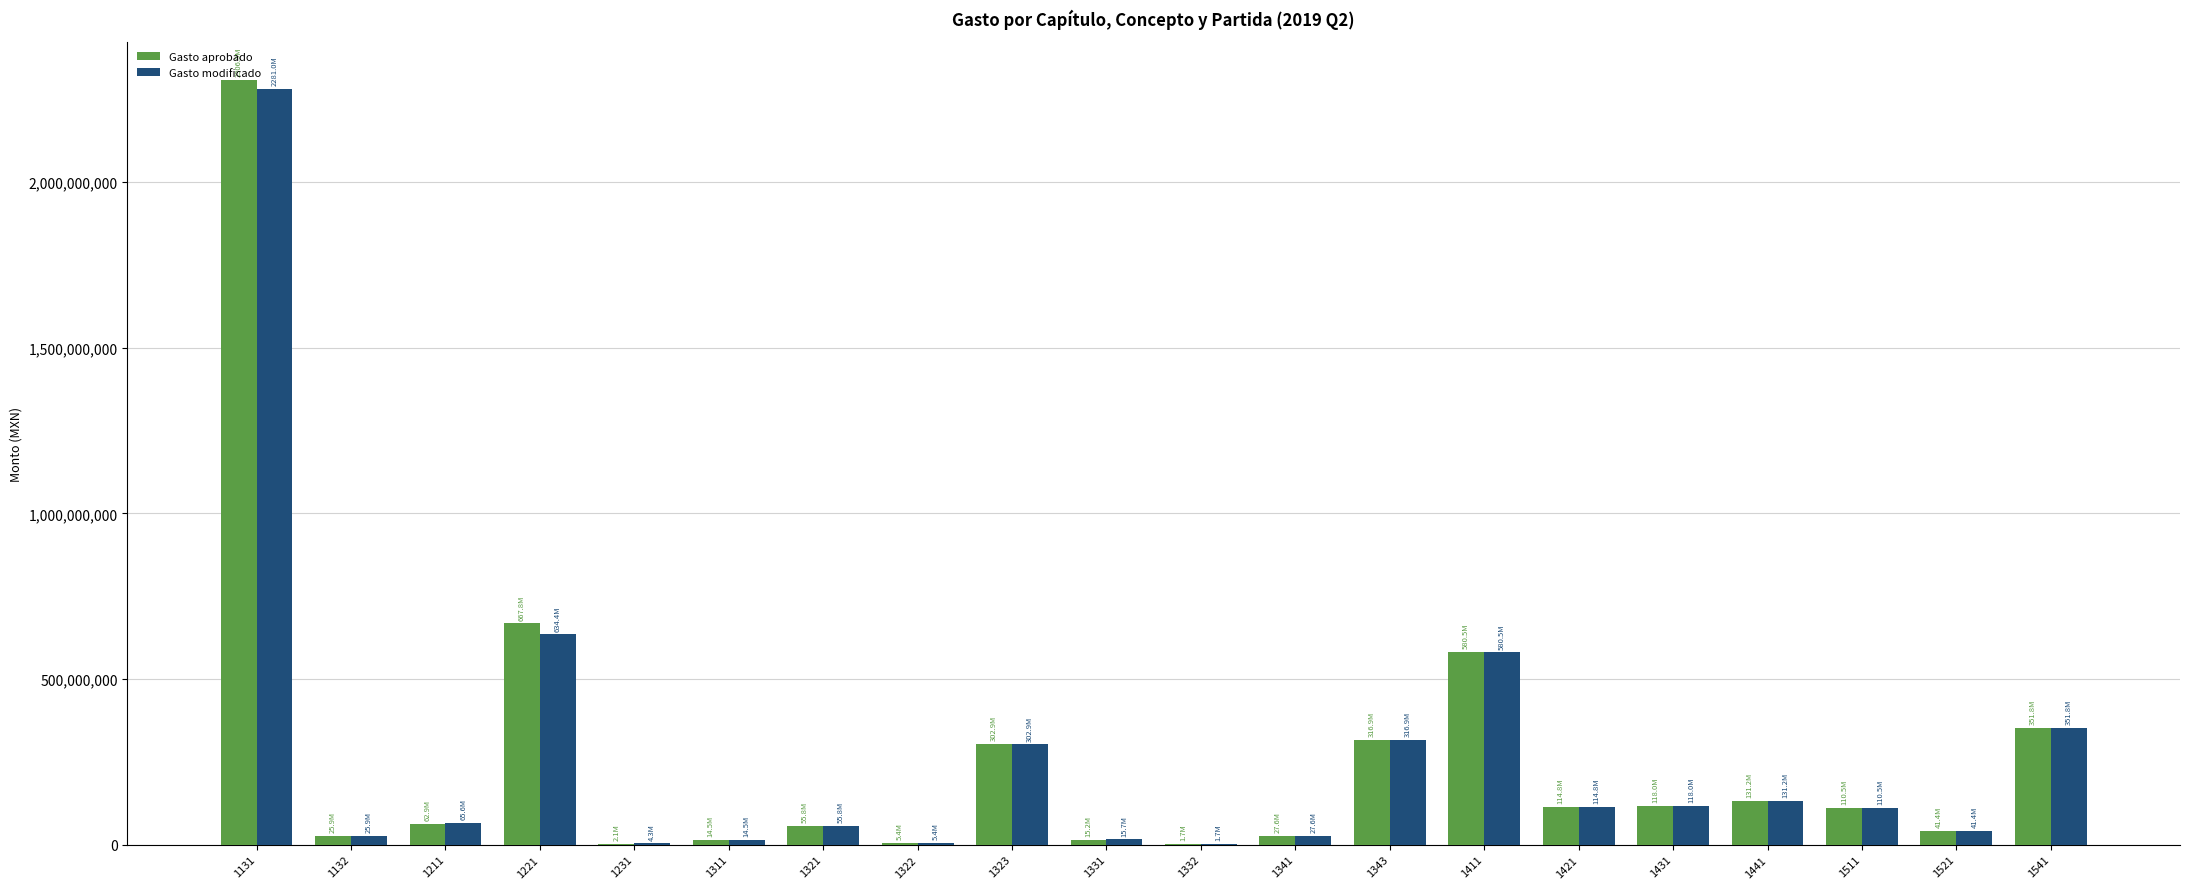

What is the sum of all Gasto modificado values?

5199954736